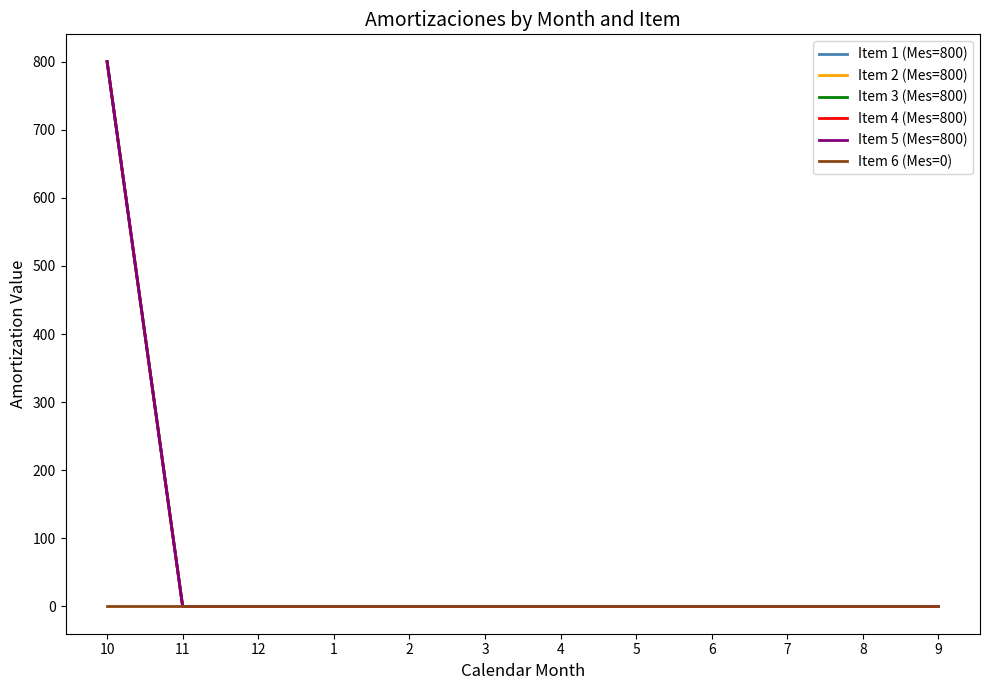

True or false: Item 5 (Mes=800) has a value of 0 at 12.

True